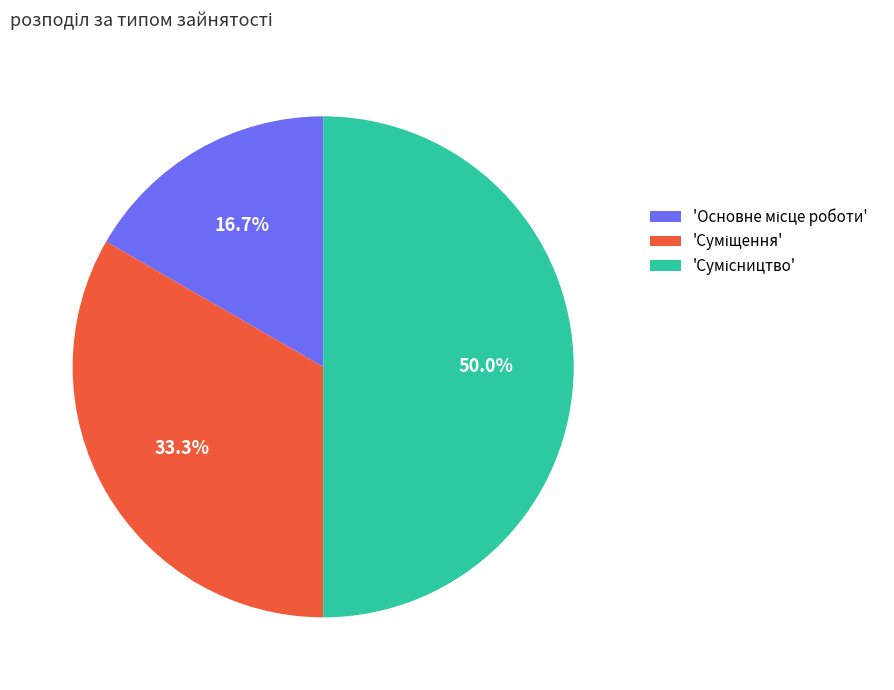

How many slices are in this pie chart?

3